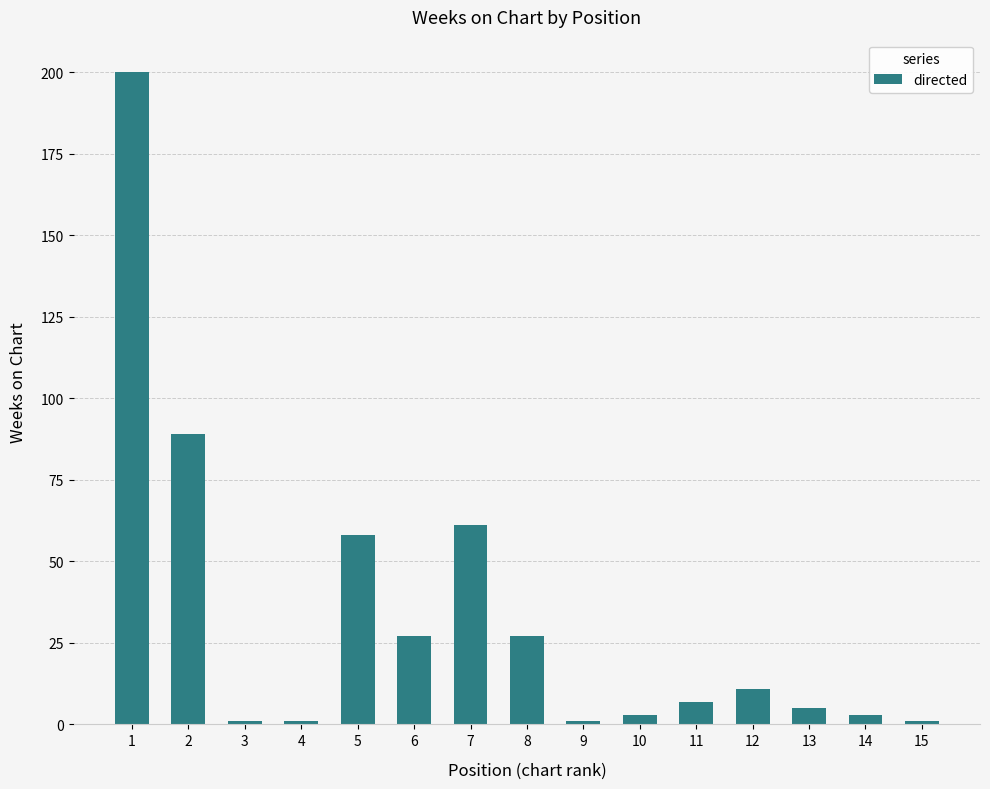

What is the difference between the second highest and second lowest values?

88